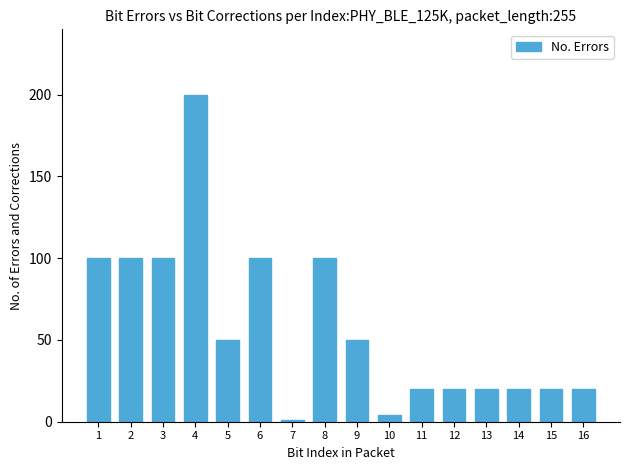

Reading right to left, transcribe all the data shown in this chart.

16=20	15=20	14=20	13=20	12=20	11=20	10=4	9=50	8=100	7=1	6=100	5=50	4=200	3=100	2=100	1=100